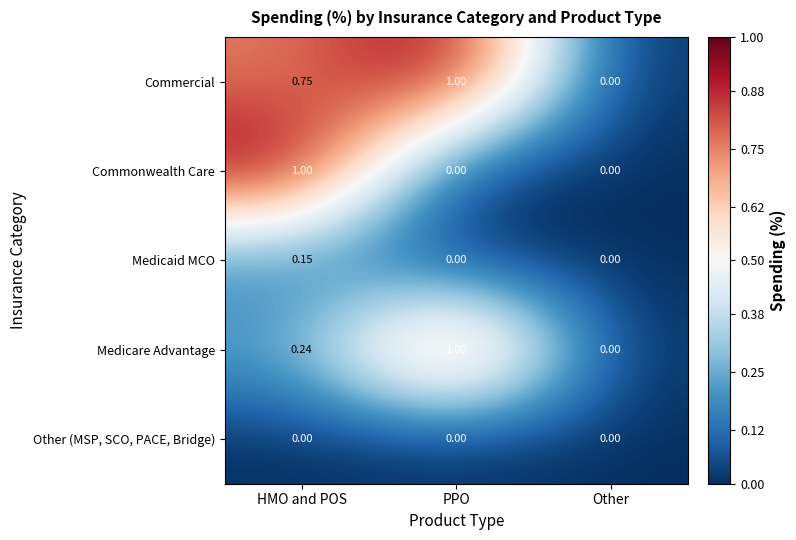

Which category has the highest value in the Commercial series?

PPO